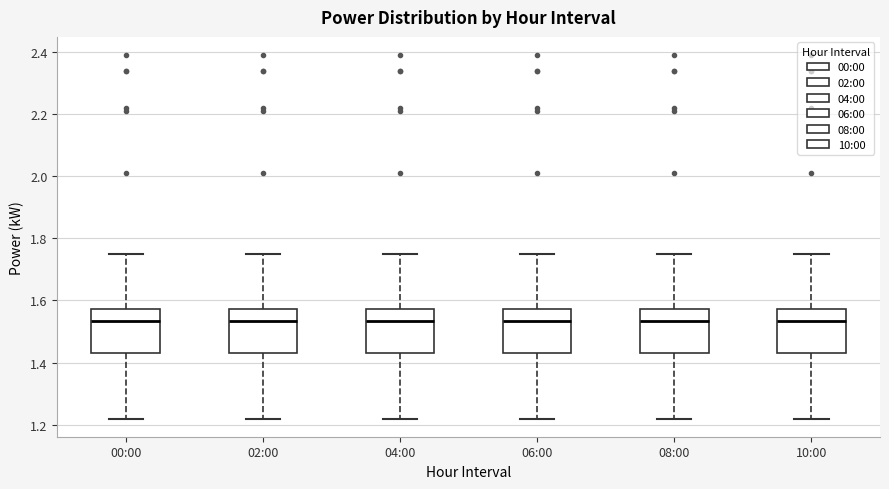

Reading left to right, transcribe this box plot: for each box, give where its median line is, the range the box spans, and where its two whiskers end, as read against the y-axis. The values are not printed on the chart, so give them approximately, as read against the axis.

00:00: median 1.54, box 1.44 to 1.58, whiskers 1.22 to 1.76
02:00: median 1.54, box 1.44 to 1.58, whiskers 1.22 to 1.76
04:00: median 1.54, box 1.44 to 1.58, whiskers 1.22 to 1.76
06:00: median 1.54, box 1.44 to 1.58, whiskers 1.22 to 1.76
08:00: median 1.54, box 1.44 to 1.58, whiskers 1.22 to 1.76
10:00: median 1.54, box 1.44 to 1.58, whiskers 1.22 to 1.76